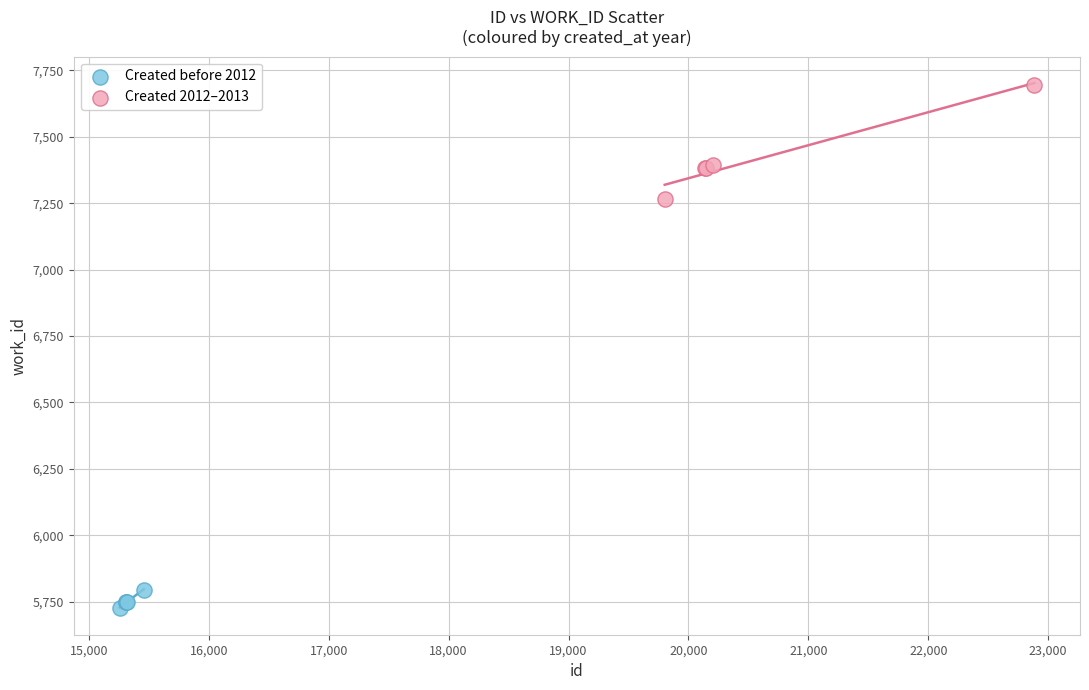

Which series contains the lowest Y value?

Created before 2012